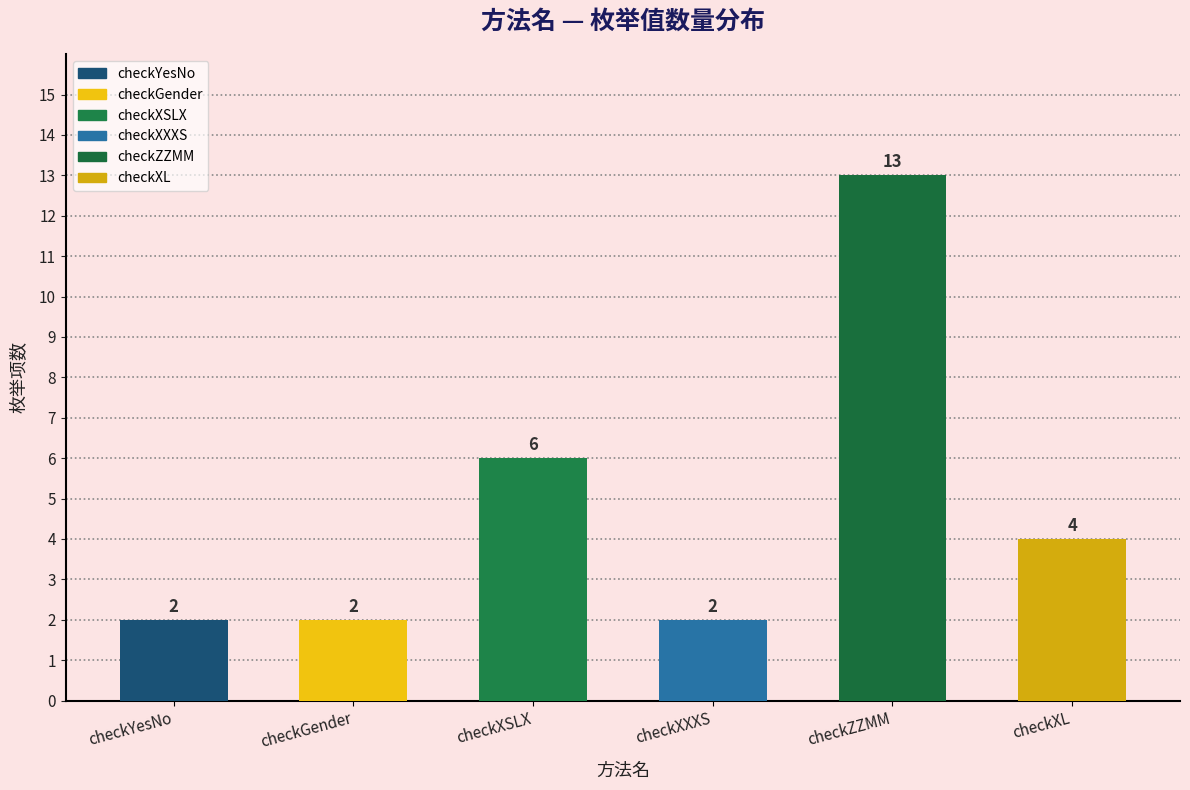

Reading left to right, list all the values displayed in this chart.

2	2	6	2	13	4